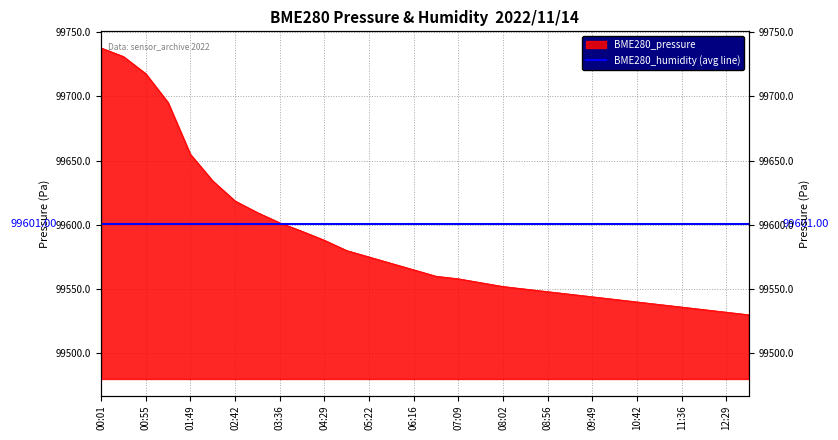

What position from the right is 00:55?

28